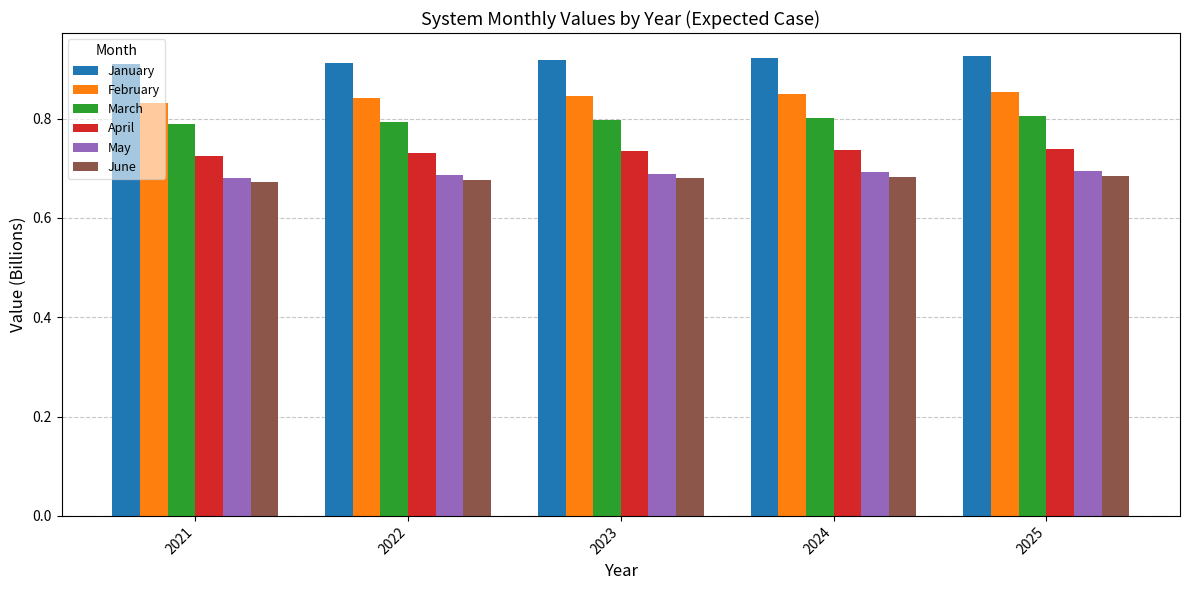

What is the total value across all series at 2022?

4.6